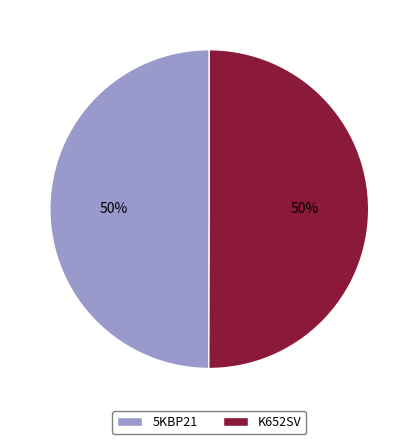

To the nearest percent, what percentage of the pie is 5KBP21?

50%